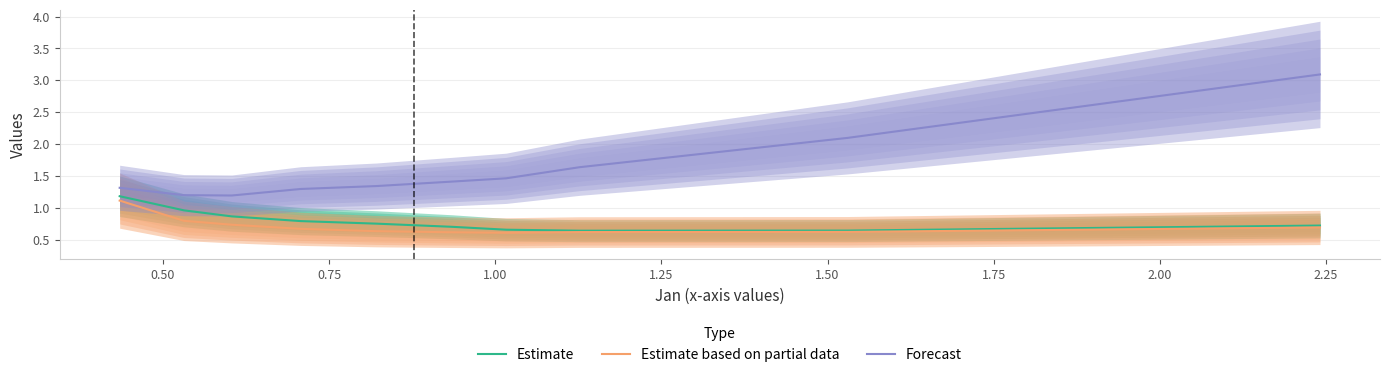

In Estimate based on partial data, how many points are lower than both neighbors (excluding endpoints)?

1